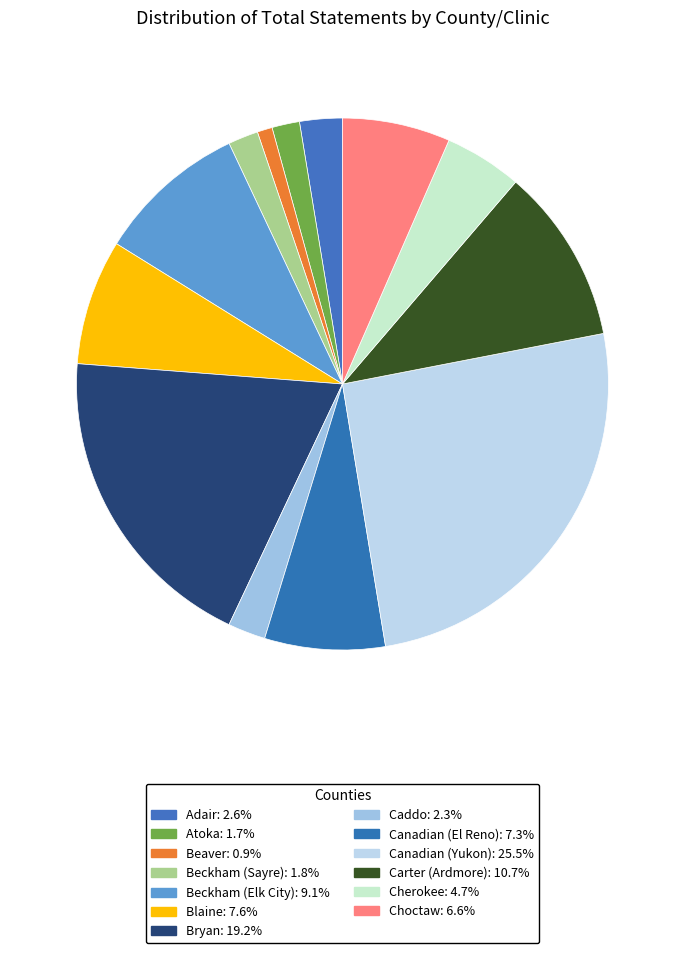

What is the ratio of the value at Choctaw to the value at Blaine?

0.9